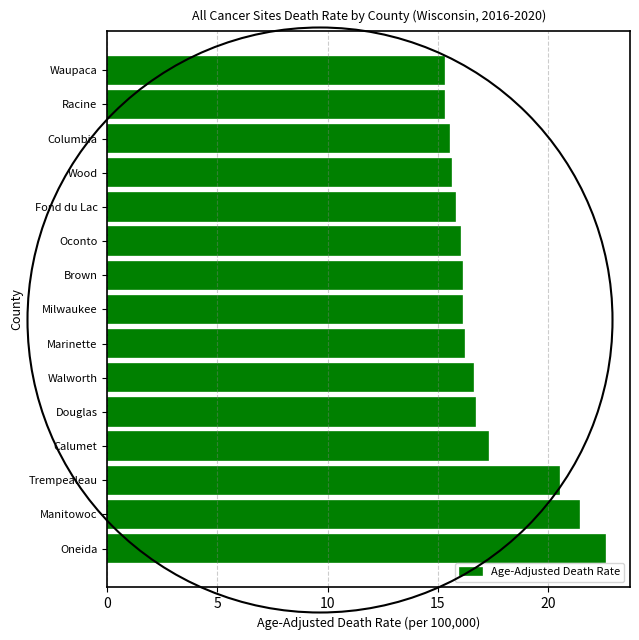

What is the sum of all values?

257.0